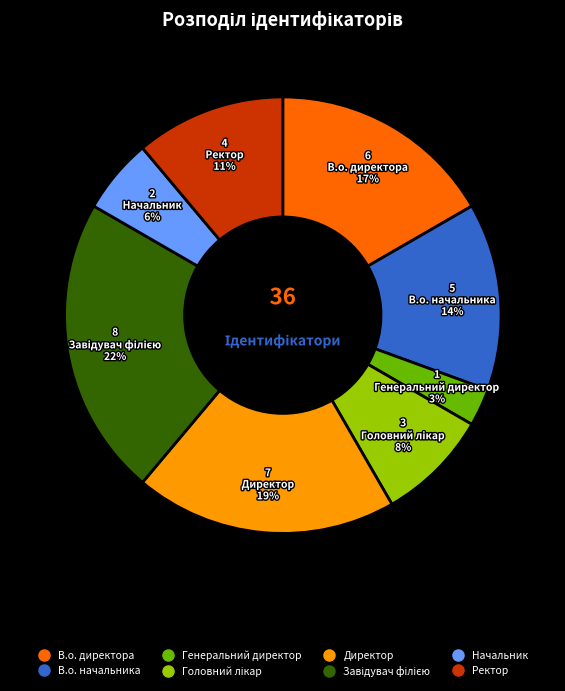

To the nearest percent, what is the difference between the Генеральний директор and В.о. начальника slice percentages?

11%